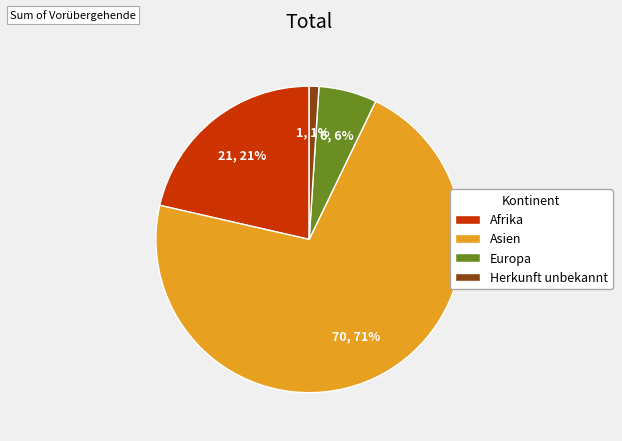

Is it true that Herkunft unbekannt is 11% of the pie?

False